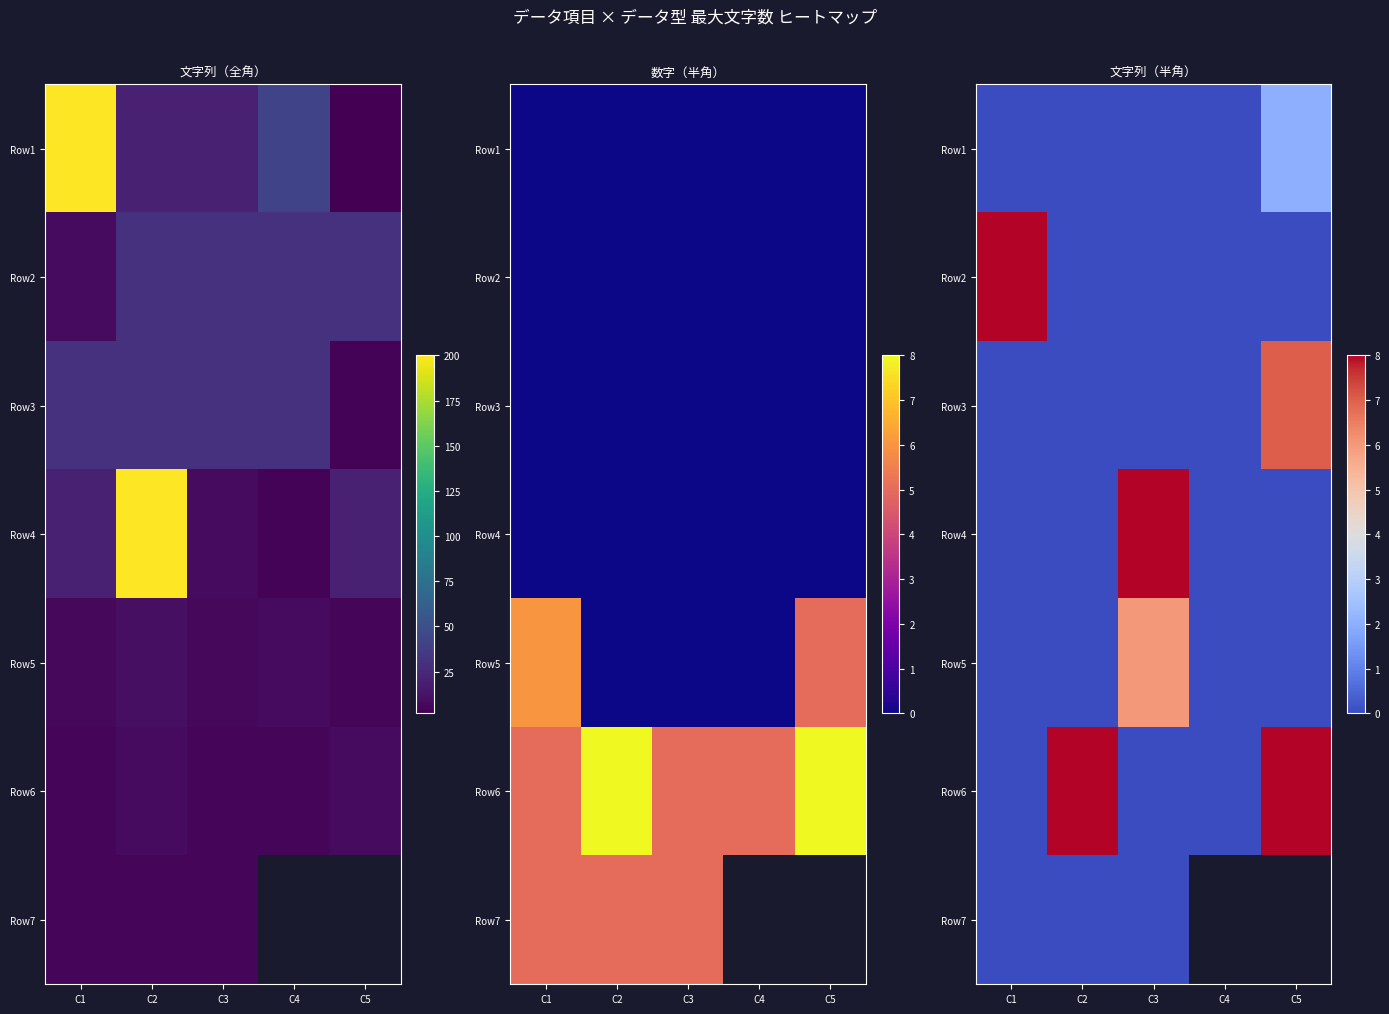

How many Row2 values are between 0 and 1?

4